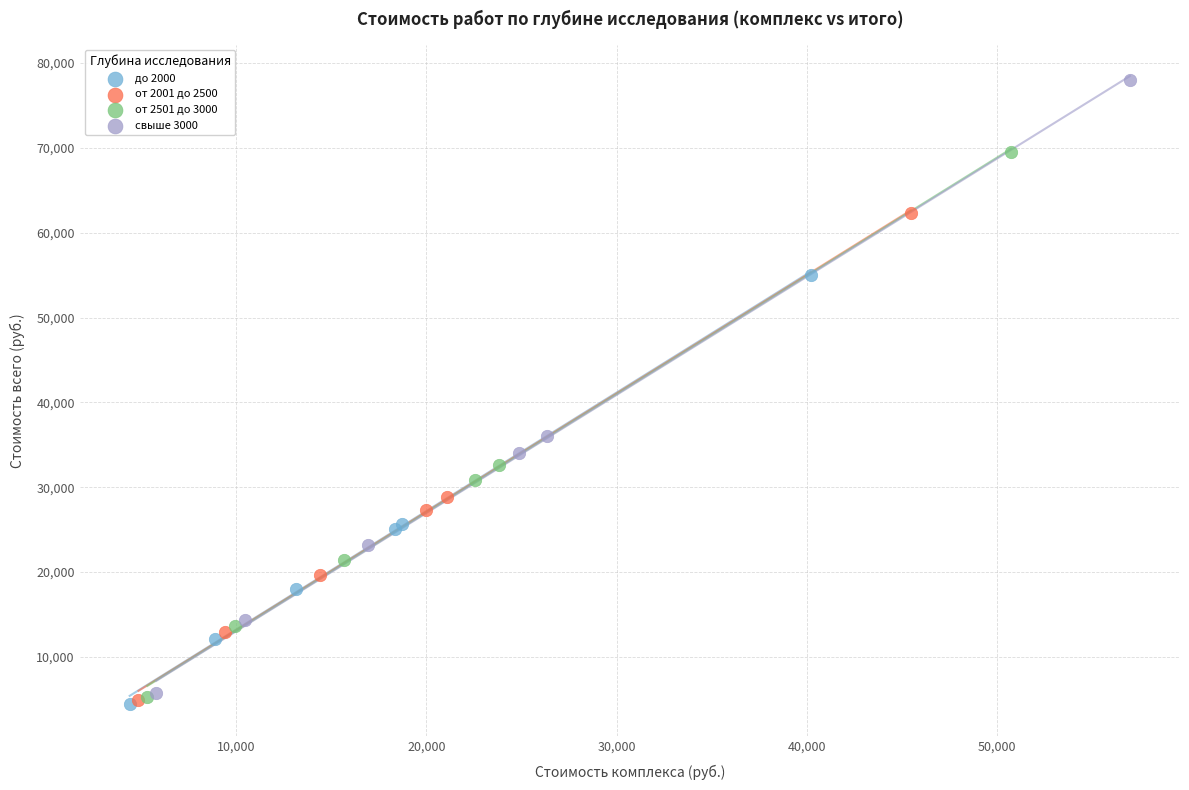

Which series has the largest Y range (max minus min)?

свыше 3000